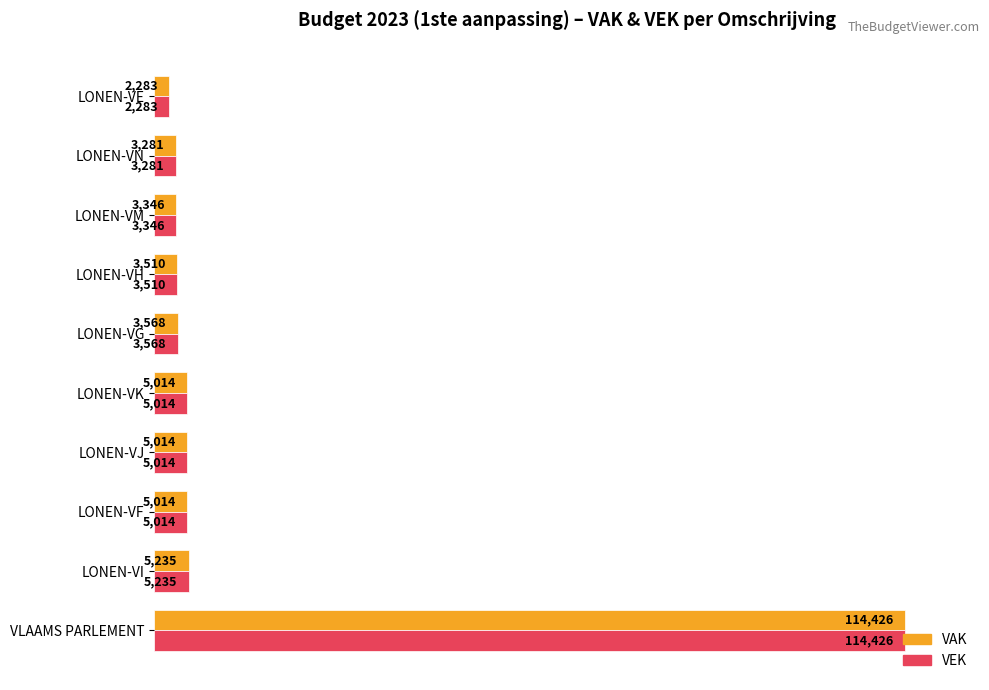

What are all the series names shown in the legend?

VAK, VEK